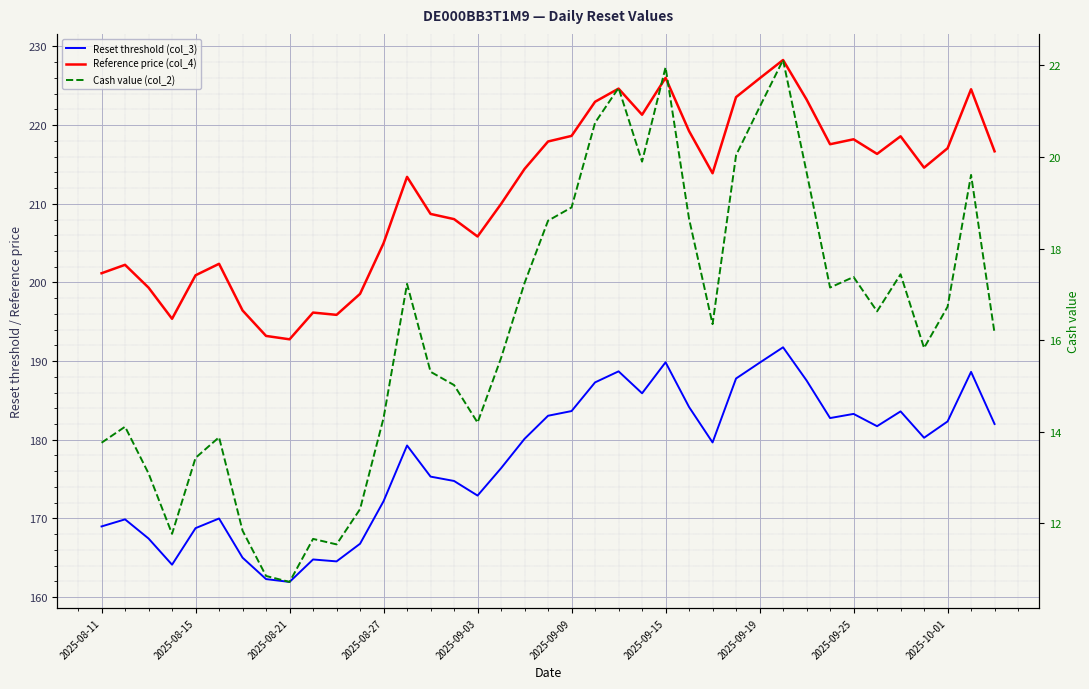

True or false: Reset threshold (col_3) and Reference price (col_4) intersect in this chart.

False